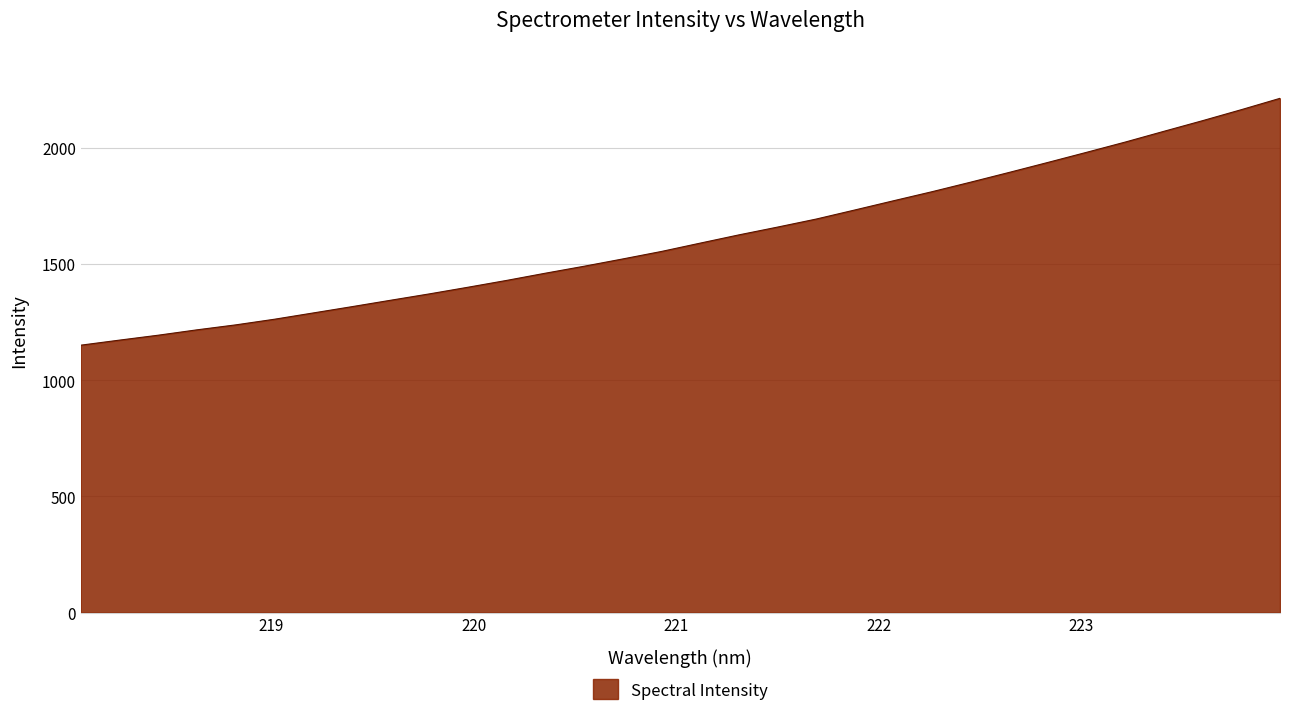

What is the difference between the maximum and minimum values?

1062.2